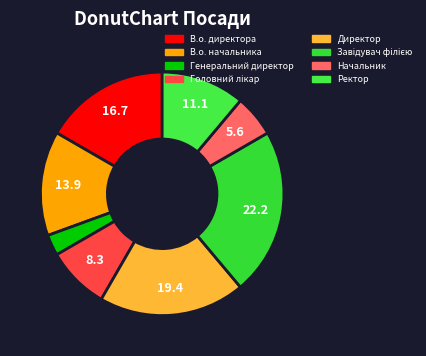

True or false: В.о. начальника accounts for 20% of the total.

False